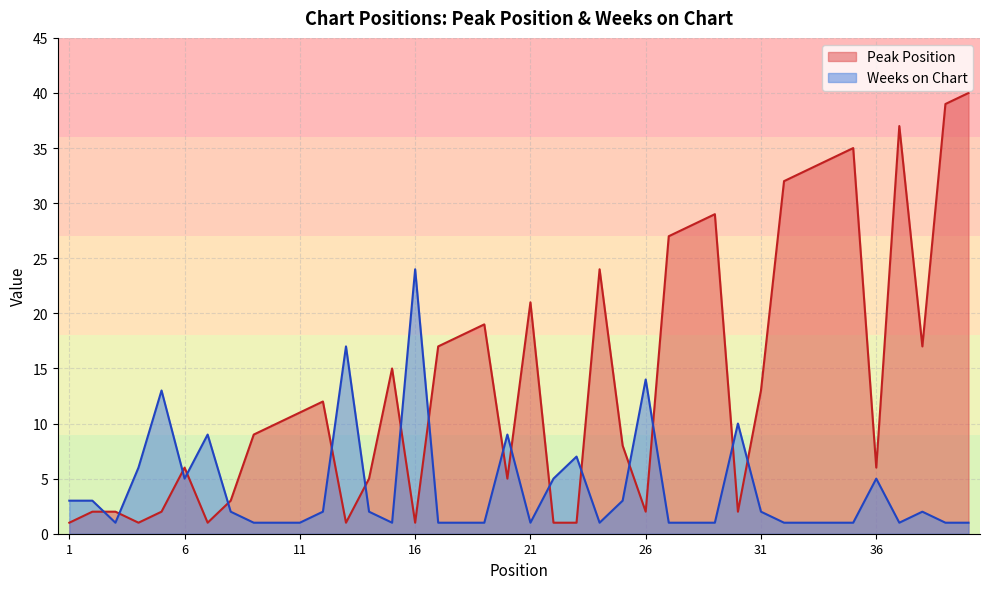

At which category does Weeks on Chart reach its first local peak?

5